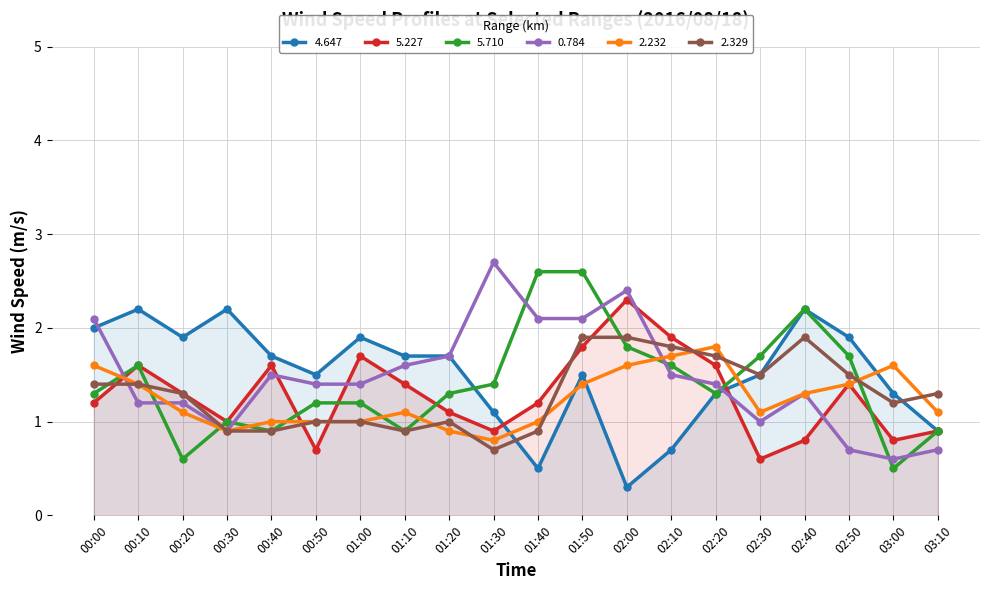

How many data points in 2.329 are less than 1?

5